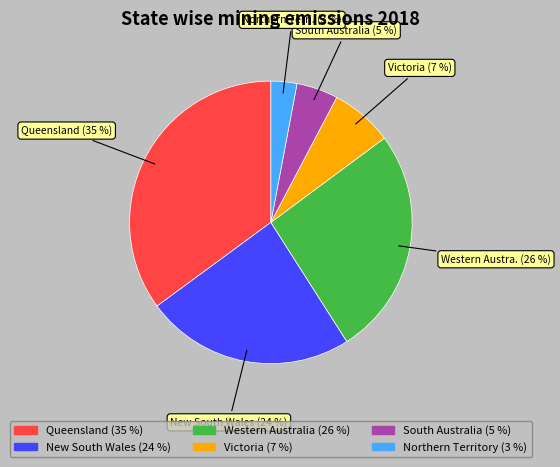

True or false: Northern Territory (3 %) accounts for 10% of the total.

False